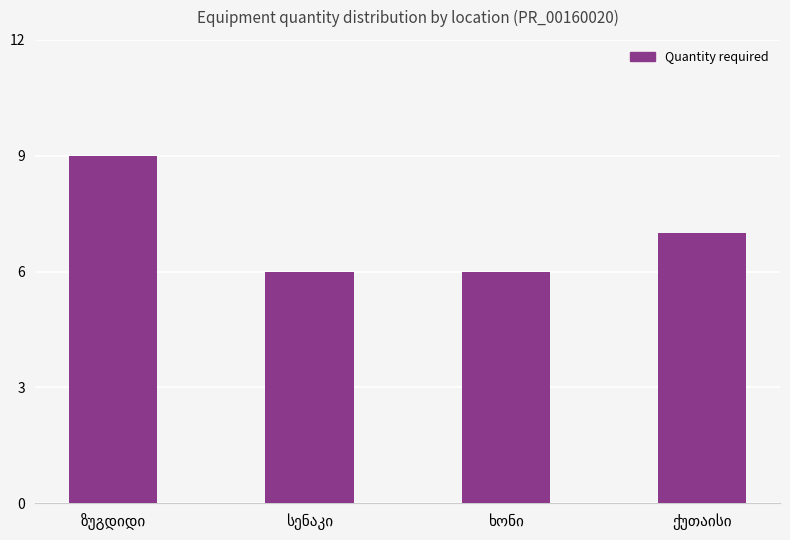

How many bars are there in total?

4